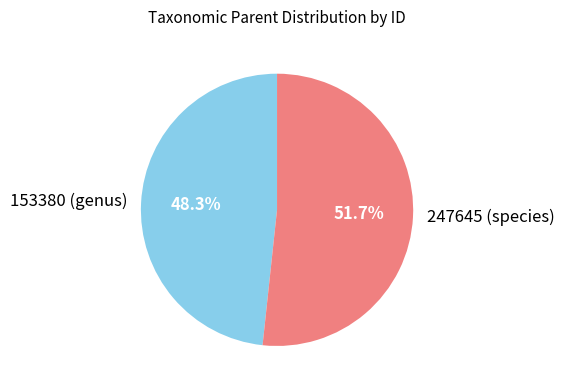

What is the largest slice in the pie chart?

247645 (species)